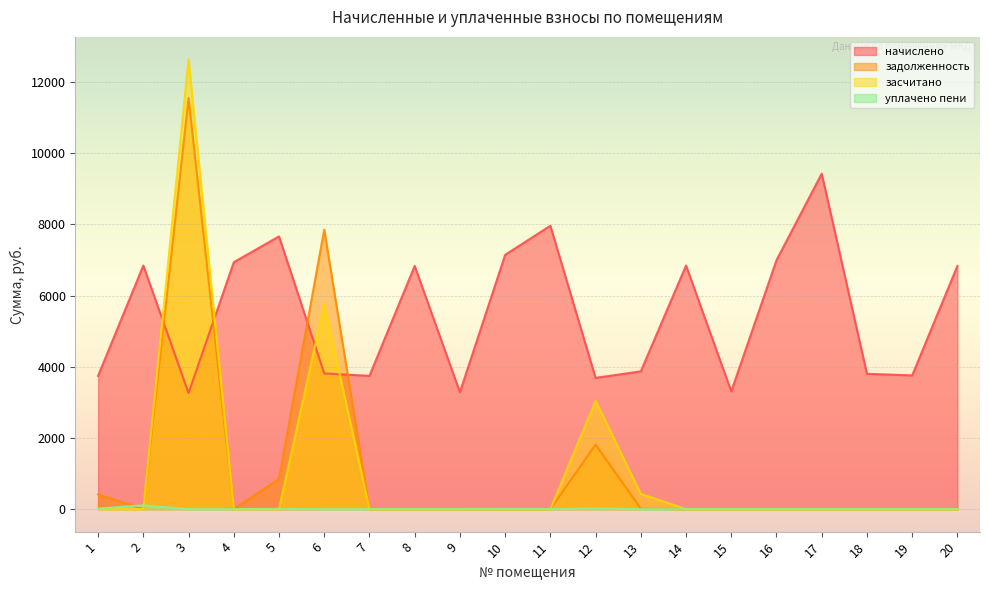

What is the total value across all series at 19?

3755.5